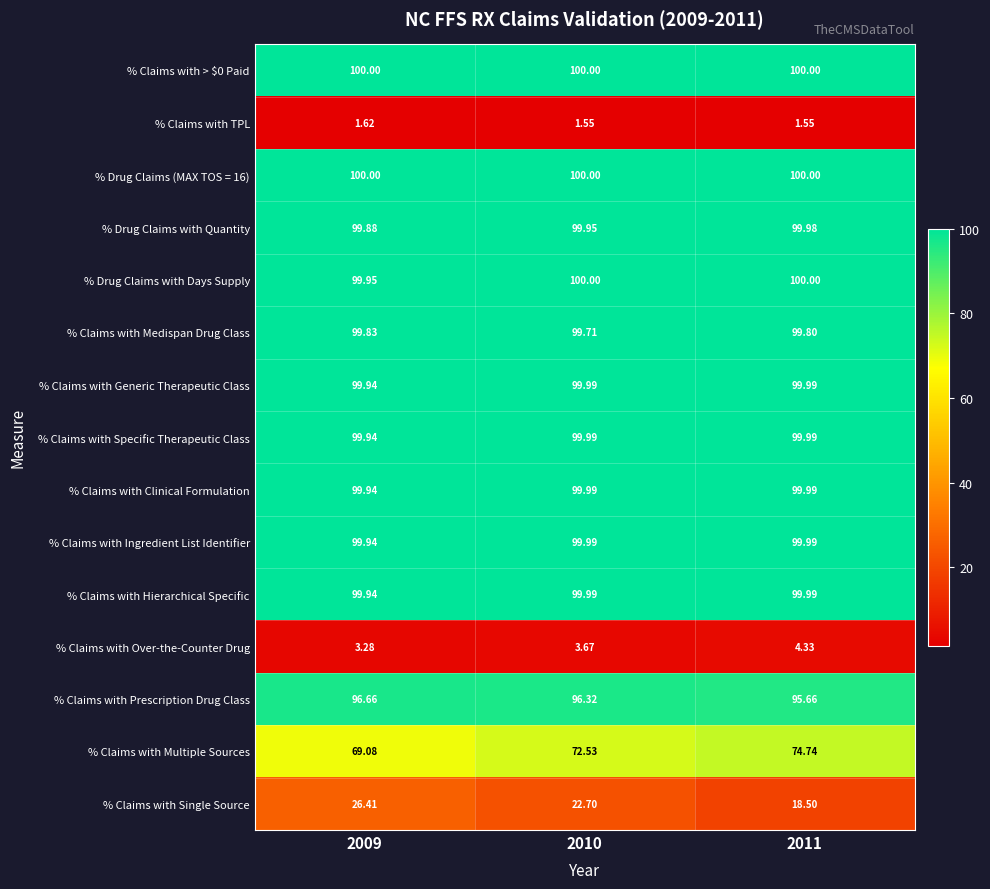

Which series changed the most between 2009 and 2010?

% Claims with Single Source